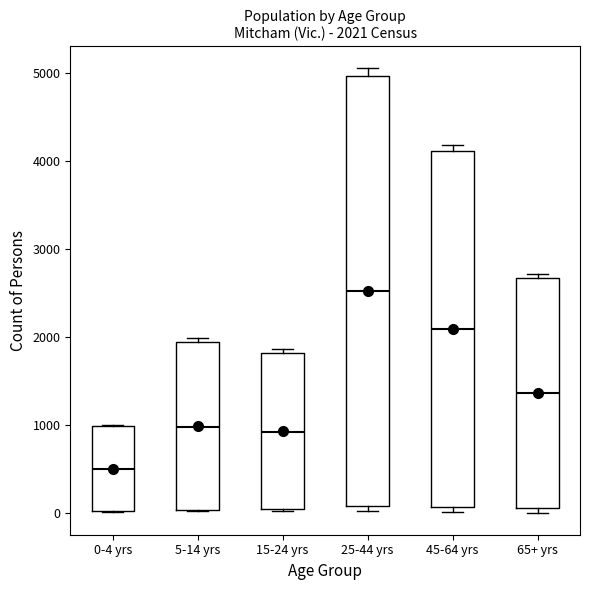

Comparing the boxes themselves (not the whiskers), which one is the tallest?

25-44 yrs